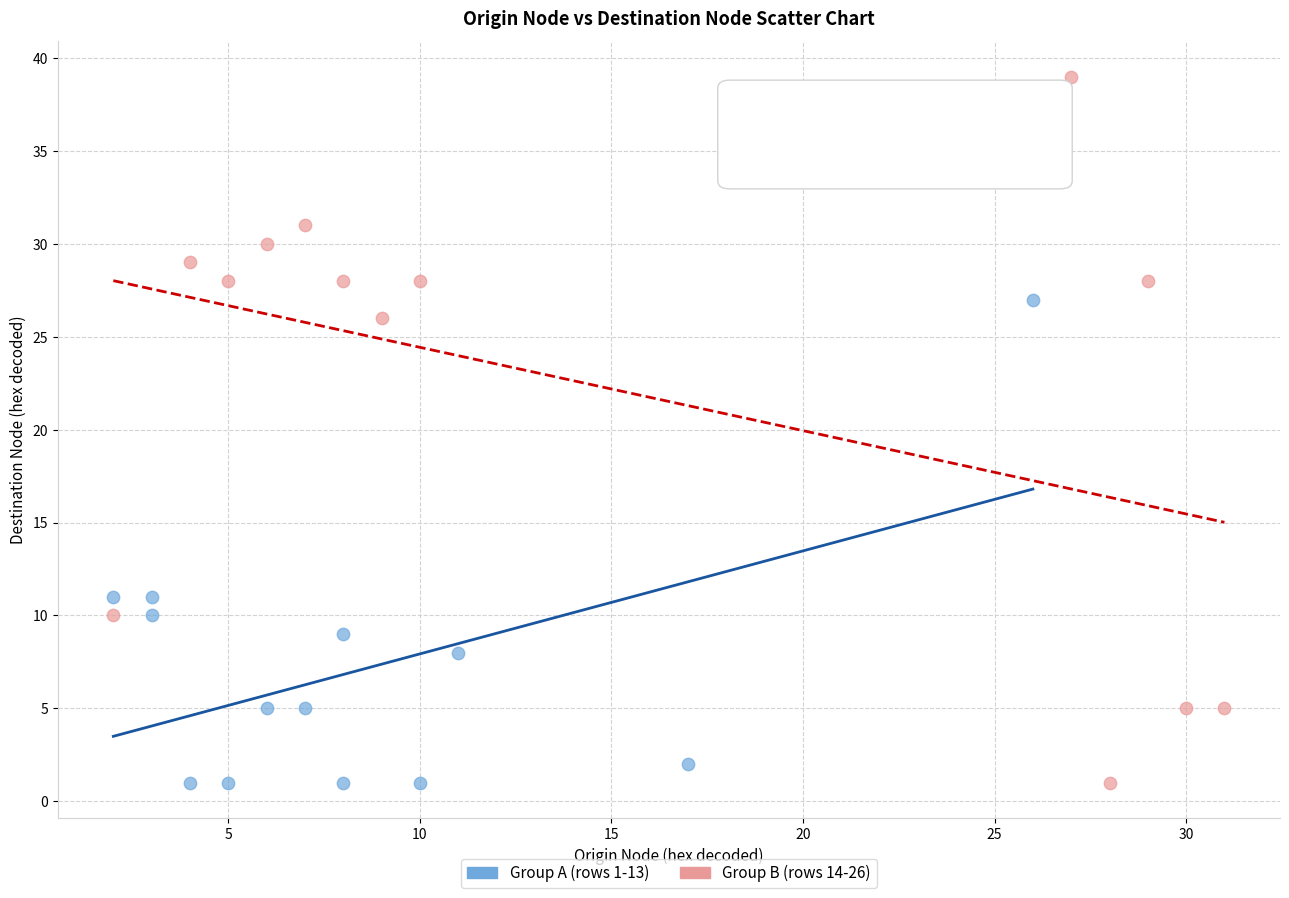

Which series contains the highest Y value?

Group B (rows 14-26)